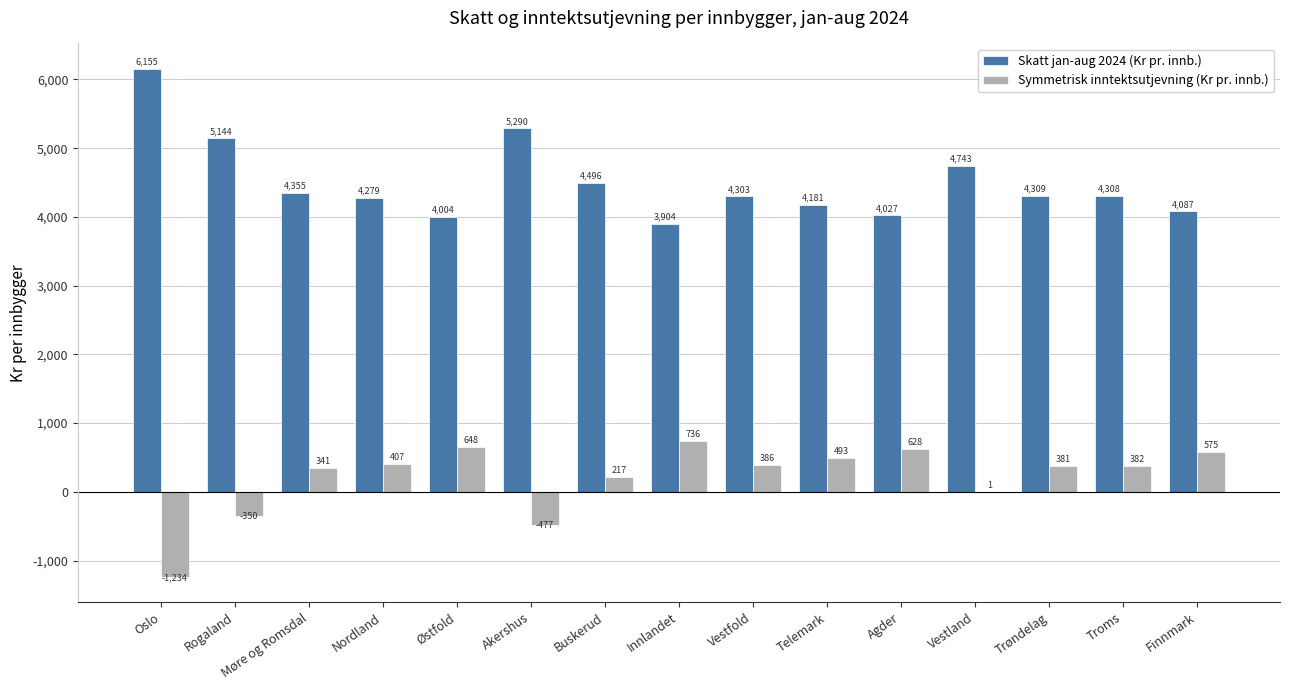

What are all the series names shown in the legend?

Skatt jan-aug 2024 (Kr pr. innb.), Symmetrisk inntektsutjevning (Kr pr. innb.)